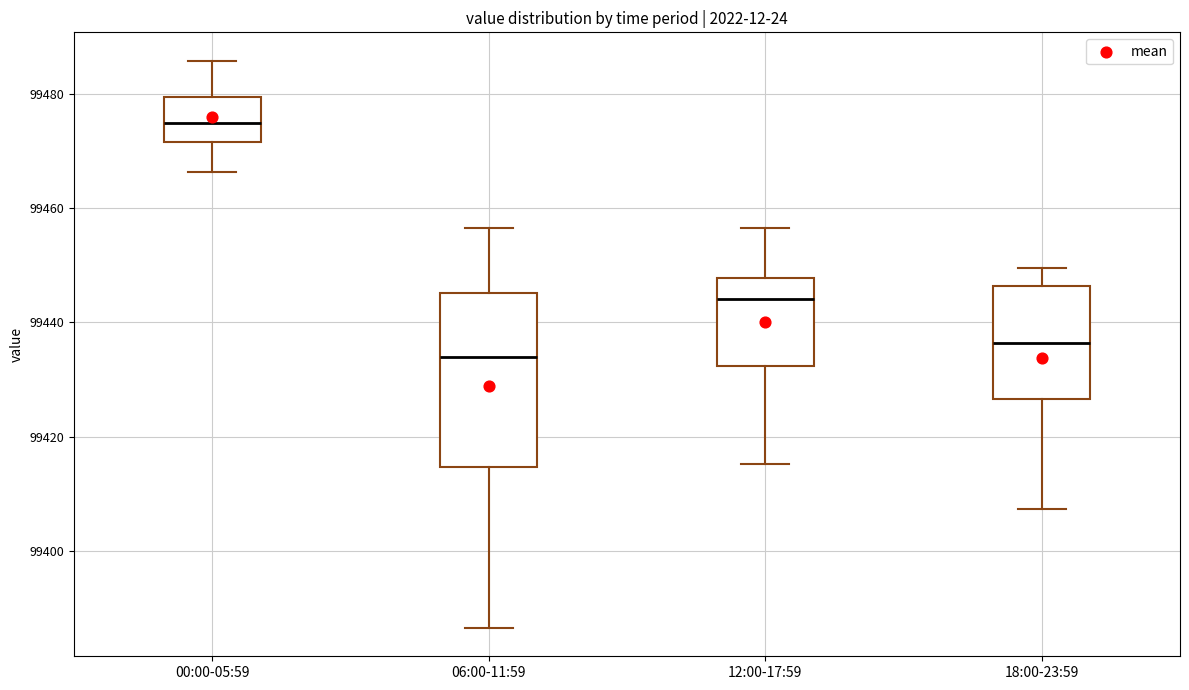

Reading left to right, read every box against the y-axis: the position of its median line, the range the box covers, and the ends of its whiskers. The values are not printed on the chart, so give them approximately, as read against the axis.

00:00-05:59: median 99474, box 99472 to 99480, whiskers 99466 to 99486
06:00-11:59: median 99434, box 99414 to 99446, whiskers 99386 to 99456
12:00-17:59: median 99444, box 99432 to 99448, whiskers 99416 to 99456
18:00-23:59: median 99436, box 99426 to 99446, whiskers 99408 to 99450